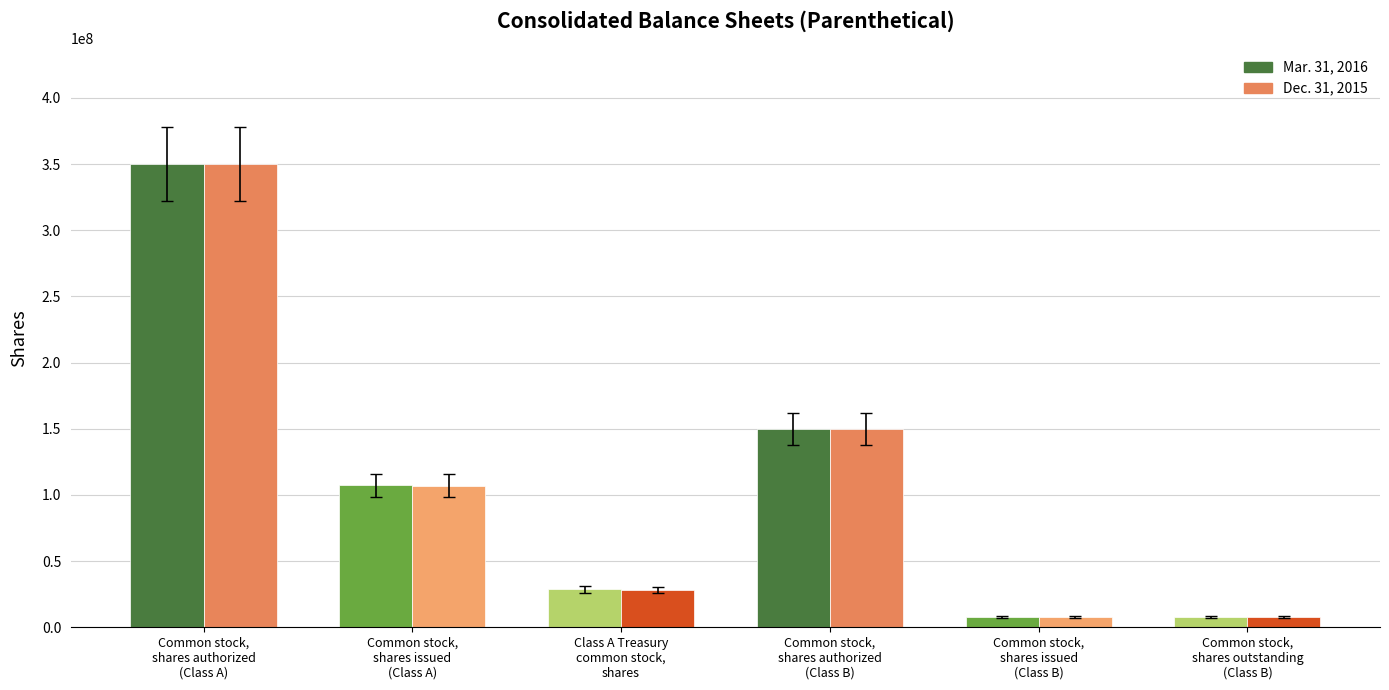

At which label does Dec. 31, 2015 reach its peak?

Common stock,
shares authorized
(Class A)